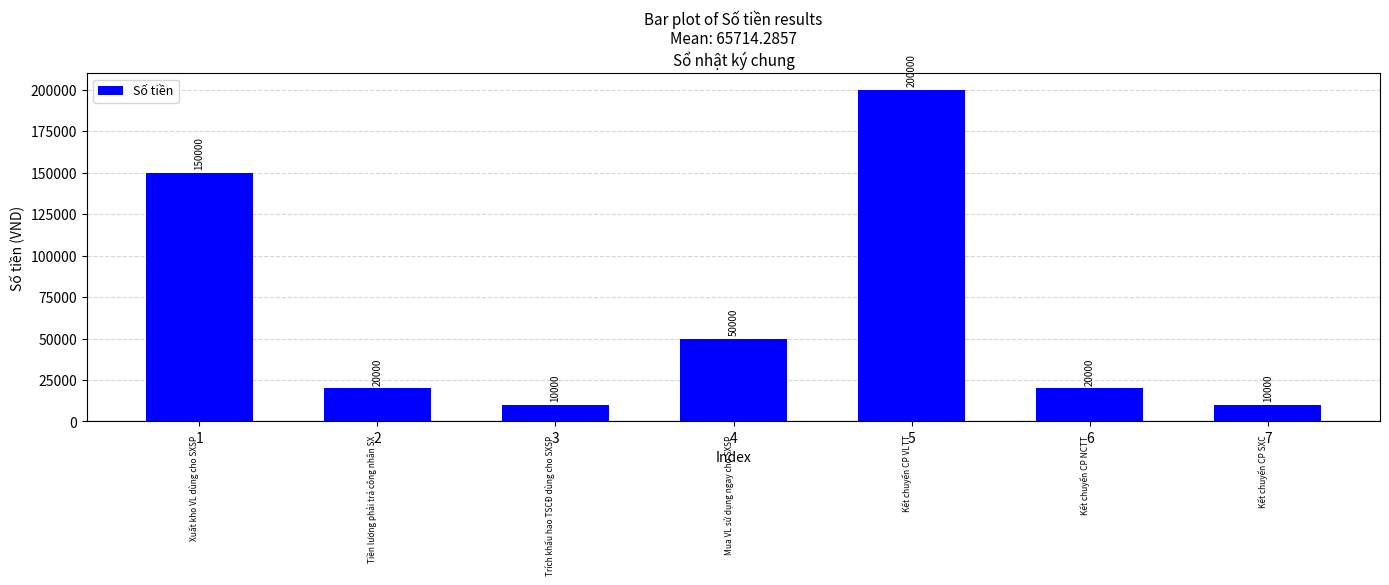

What is the value of the 6th bar from the left?

20000